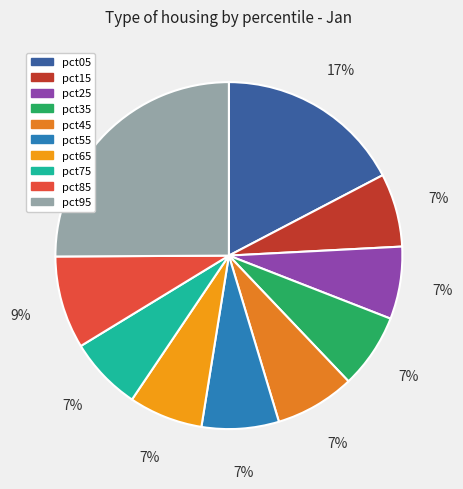

To the nearest percent, what is the difference between the largest and smallest slice percentages?

18%